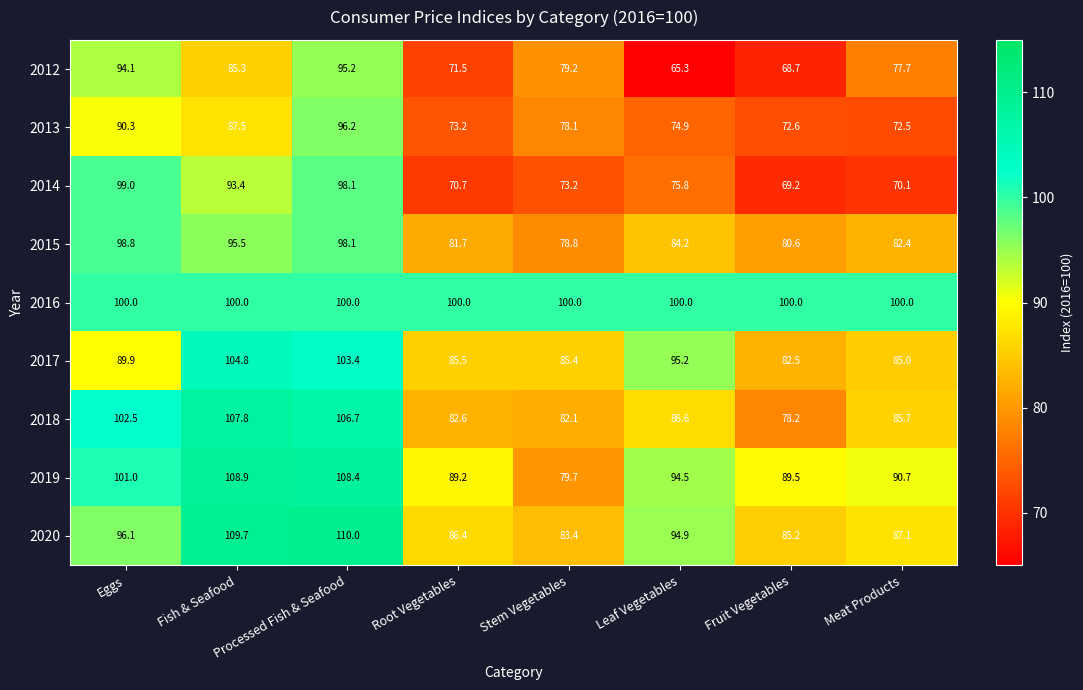

What is the difference between the 2013 values at Processed Fish & Seafood and Fish & Seafood?

8.7